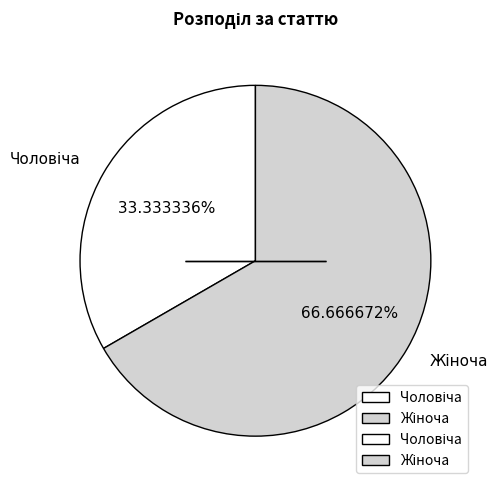

Does any single category account for the majority?

Yes